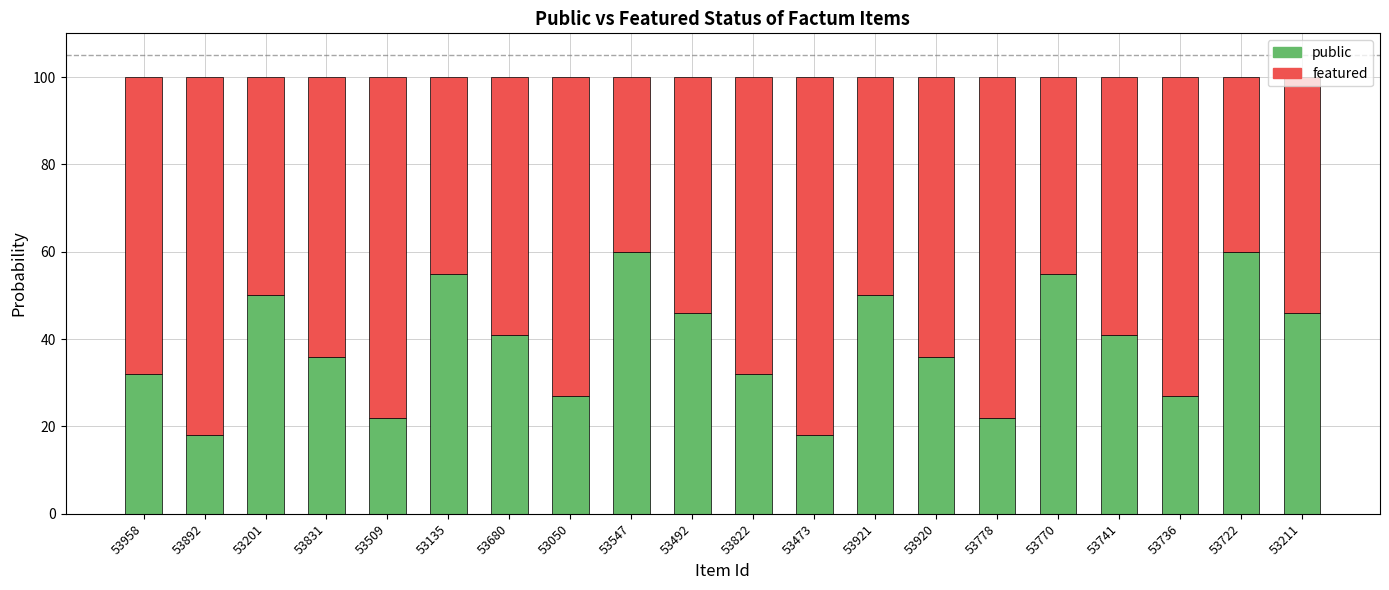

What is the maximum value for public?

60